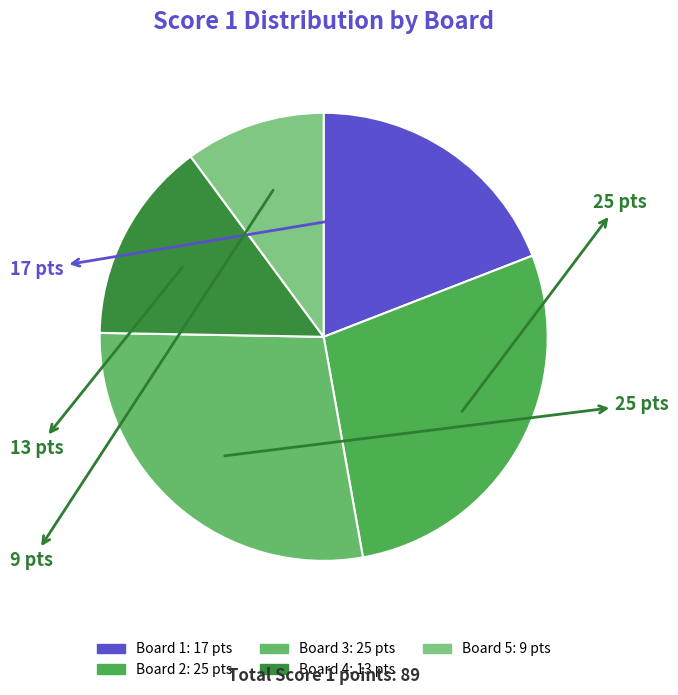

To the nearest percent, what is the combined percentage of Board 5 and Board 2?

38%